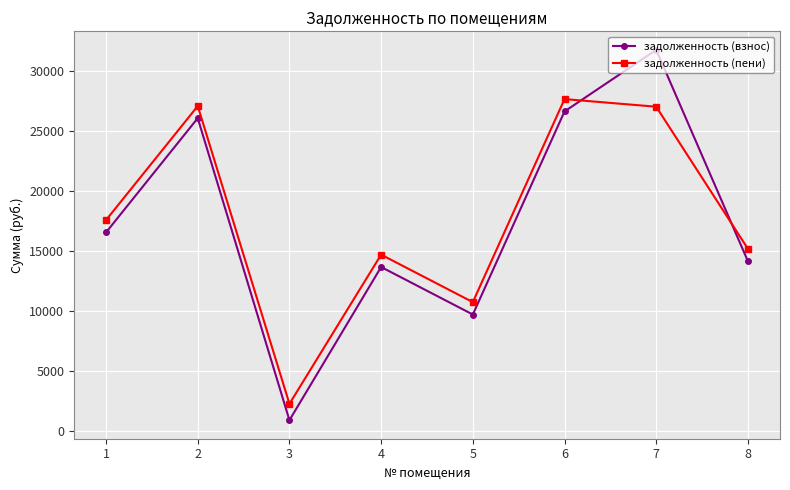

Is the value of задолженность (пени) at 7 greater than the value of задолженность (взнос) at 8?

Yes